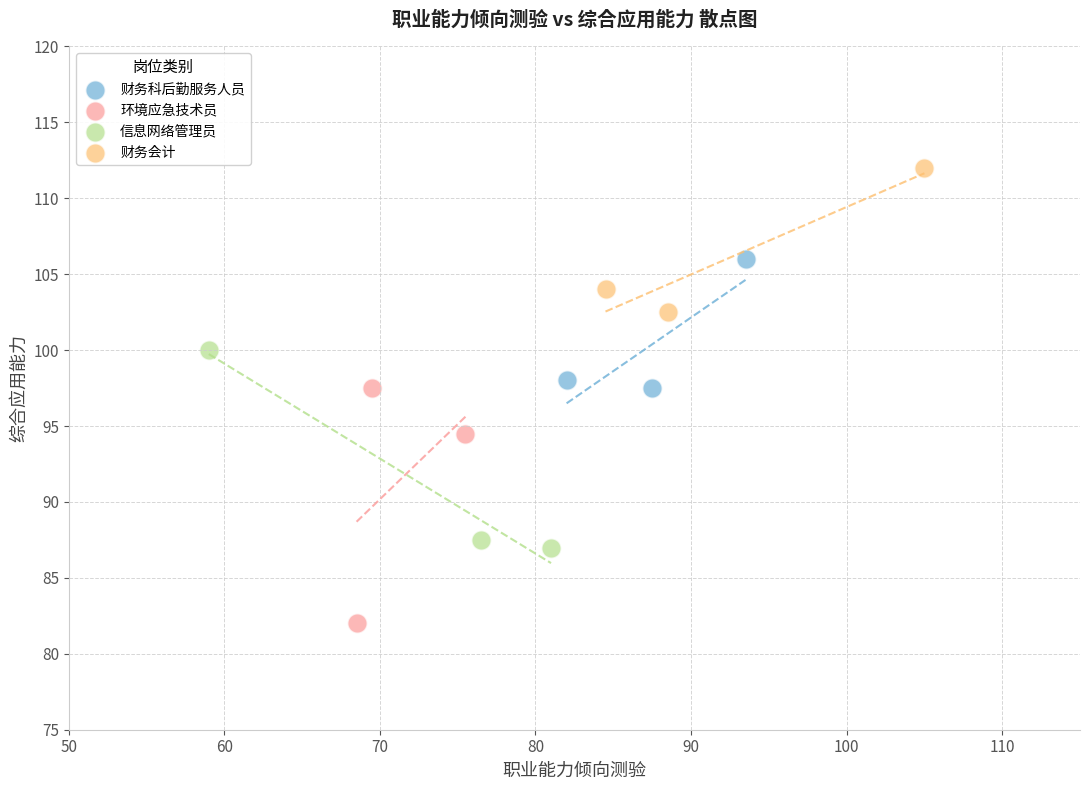

Which series has the widest spread of Y values?

环境应急技术员